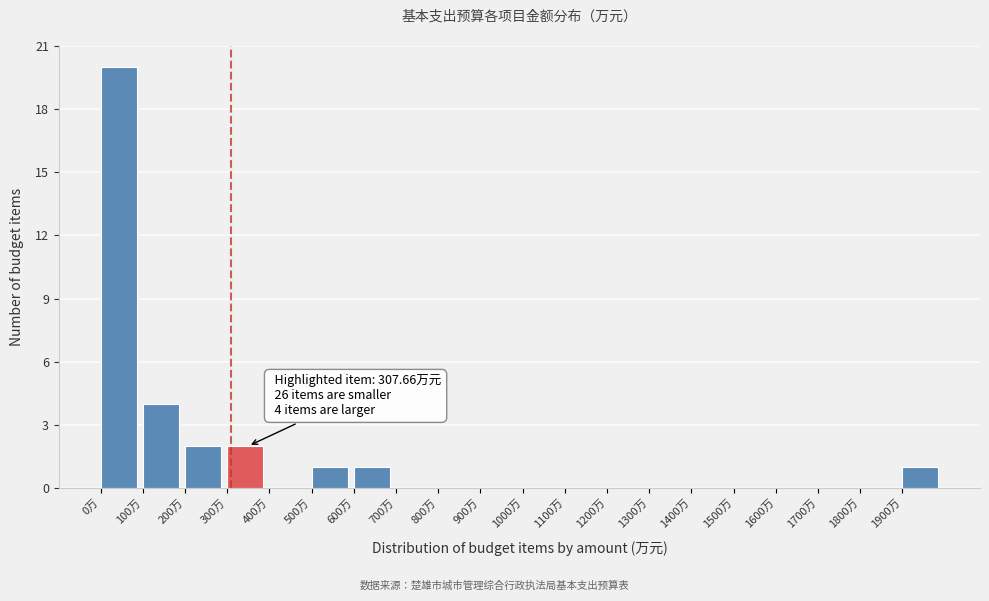

Over which range of the x-axis is the bar tallest?

0 to 100